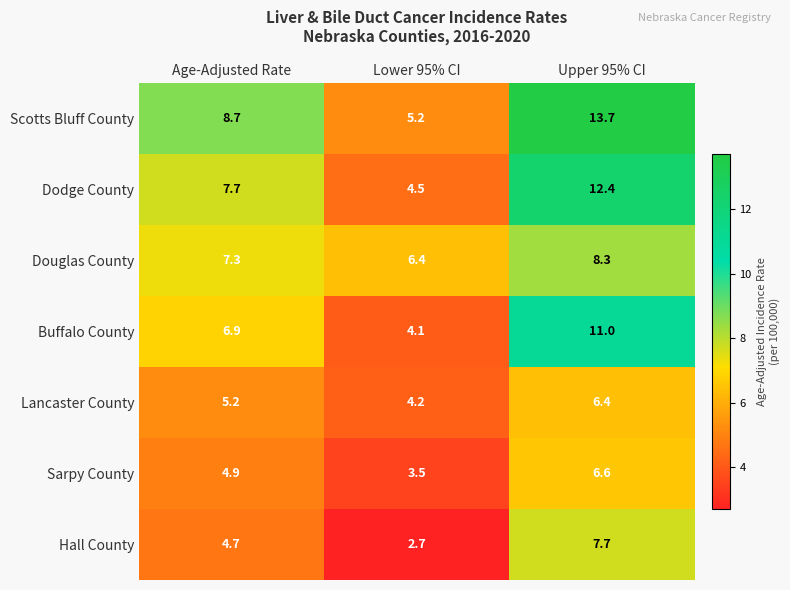

What is the sum of the Scotts Bluff County values at Age-Adjusted Rate and Upper 95% CI?

22.4